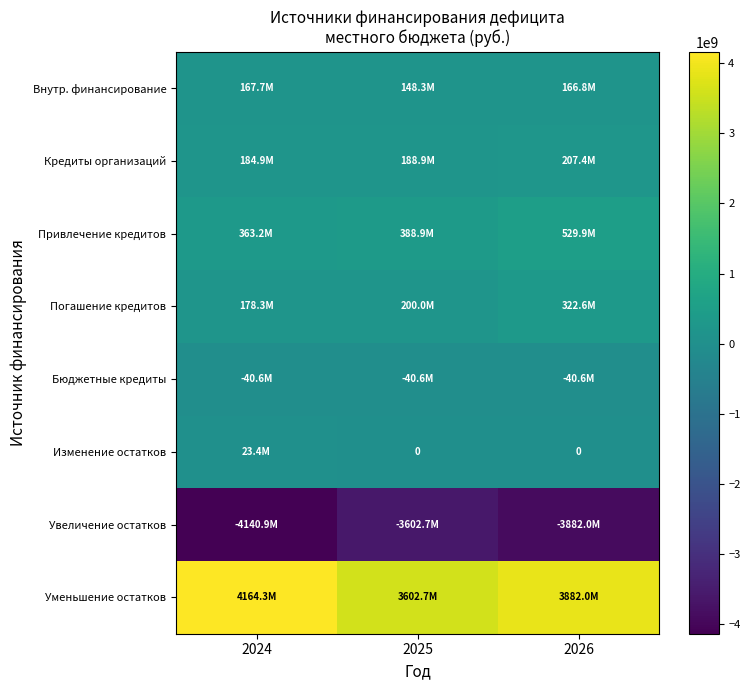

Count the number of categories in the chart.

3